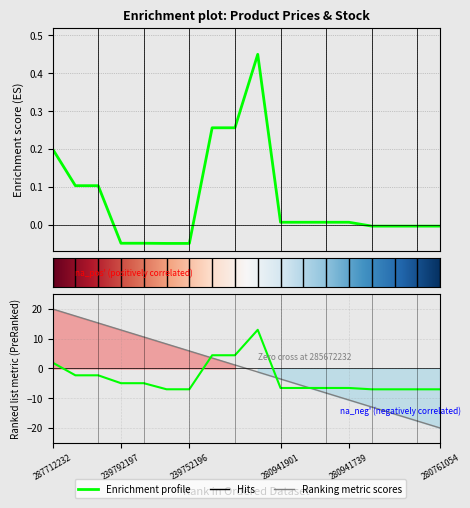

Where is Доп. ціна nearest to the value 2?

287712232